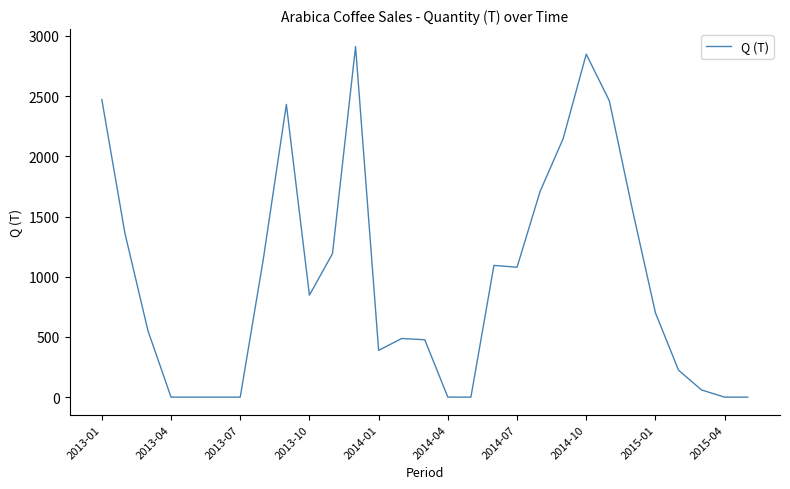

What is the greatest value displayed?

2911.8